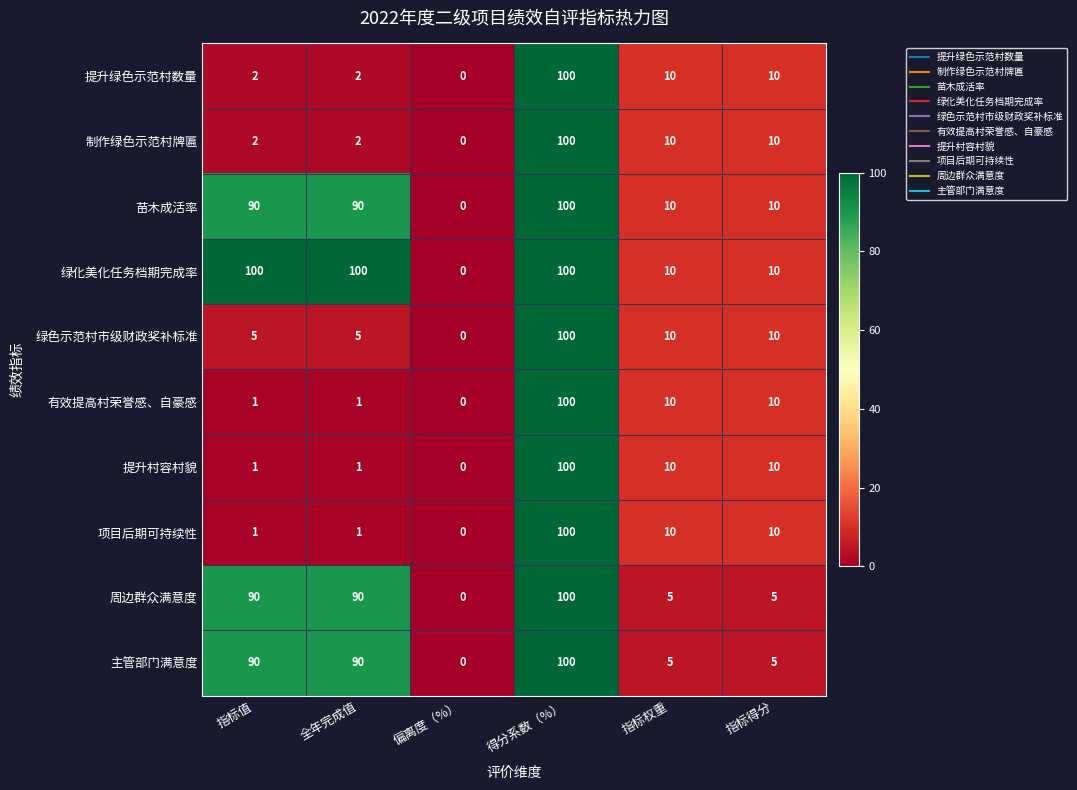

How many distinct data groups are displayed?

10